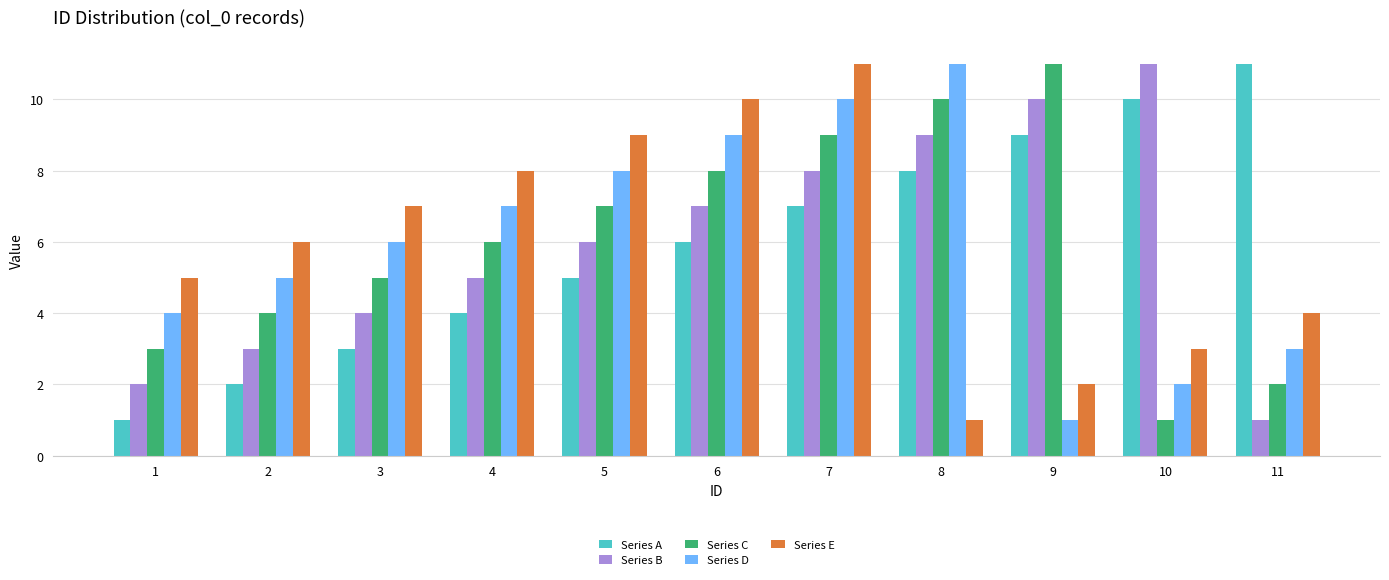

Are the bars horizontal?

No